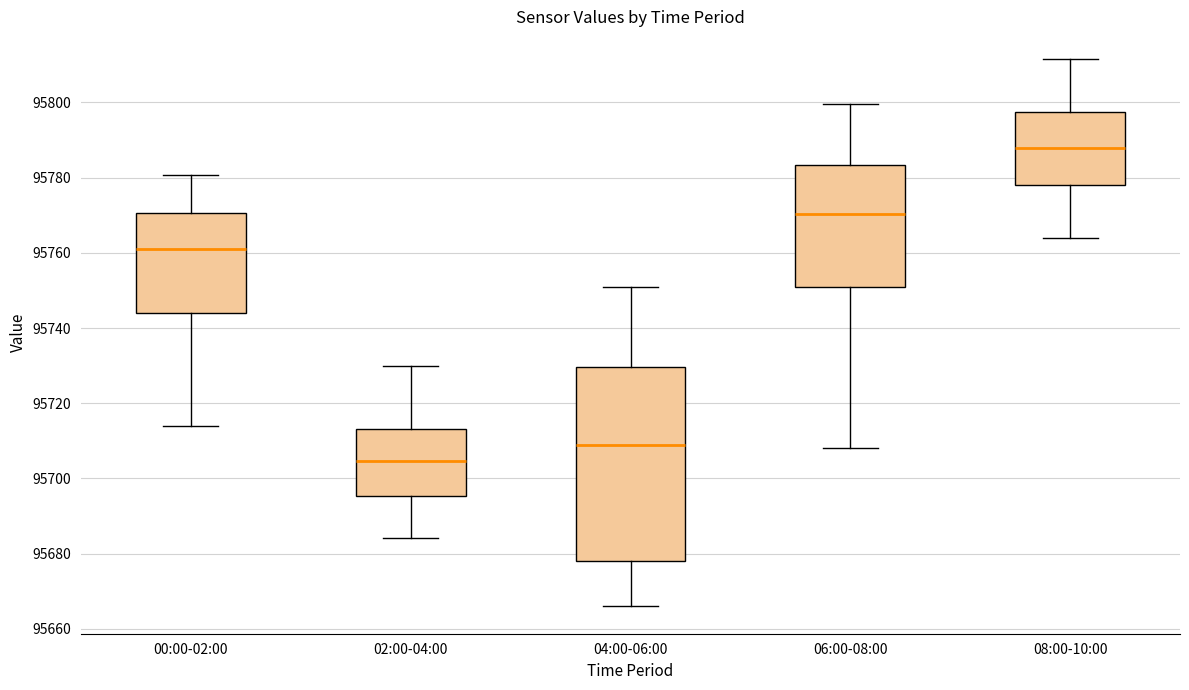

Which box is the tallest, from its lower edge to its upper edge?

04:00-06:00